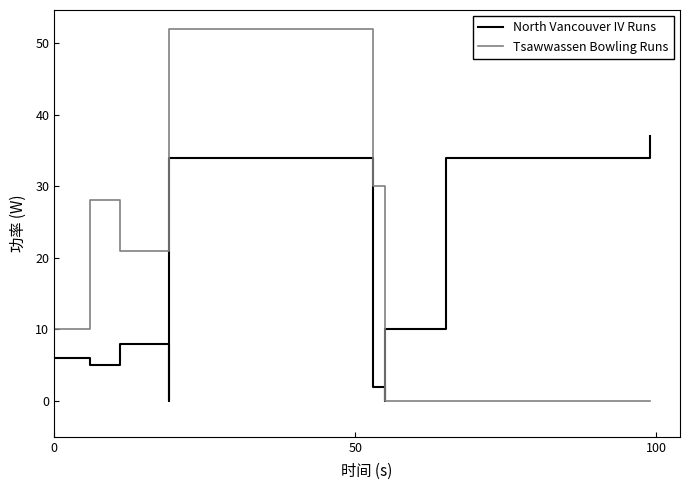

Count the number of data series in this chart.

2